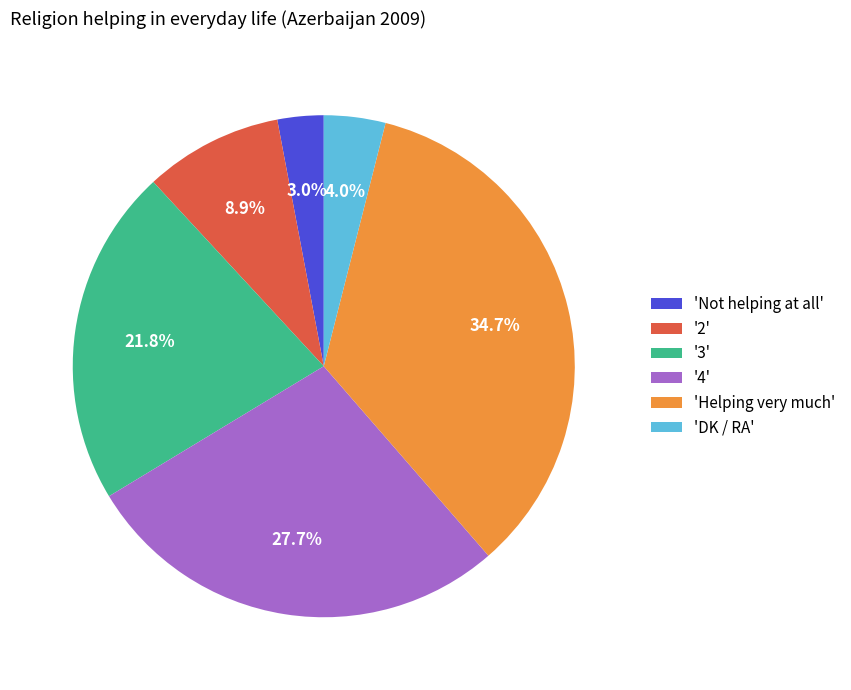

Approximately how many times larger is the value at 'Helping very much' compared to '2'?

3.9